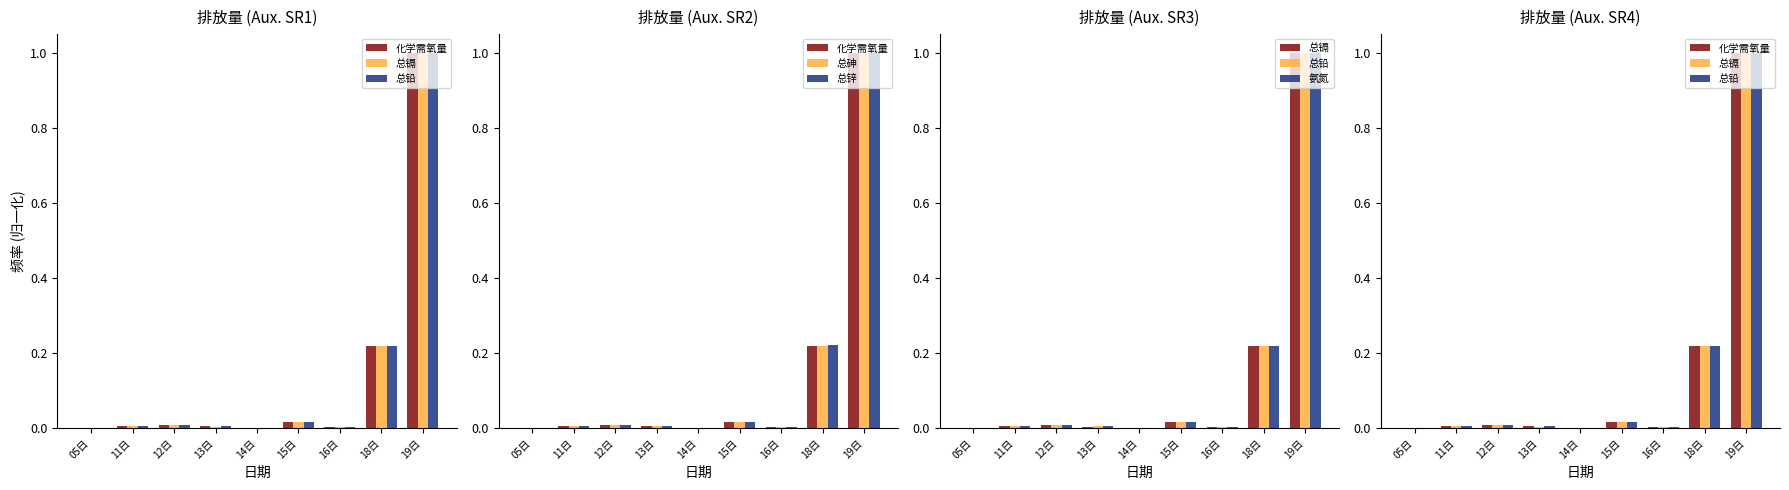

Reading left to right, list all the values displayed in this chart.

化学需氧量: 0.0	0.0	0.0	0.0	0.0	0.0	0.0	0.2	1.0
总镉: 0.0	0.0	0.0	0.0	0.0	0.0	0.0	0.2	1.0
总铅: 0.0	0.0	0.0	0.0	0.0	0.0	0.0	0.2	1.0
总砷: 0.0	0.0	0.0	0.0	0.0	0.0	0.0	0.2	1.0
总锌: 0.0	0.0	0.0	0.0	0.0	0.0	0.0	0.2	1.0
氨氮: 0.0	0.0	0.0	0.0	0.0	0.0	0.0	0.2	1.0